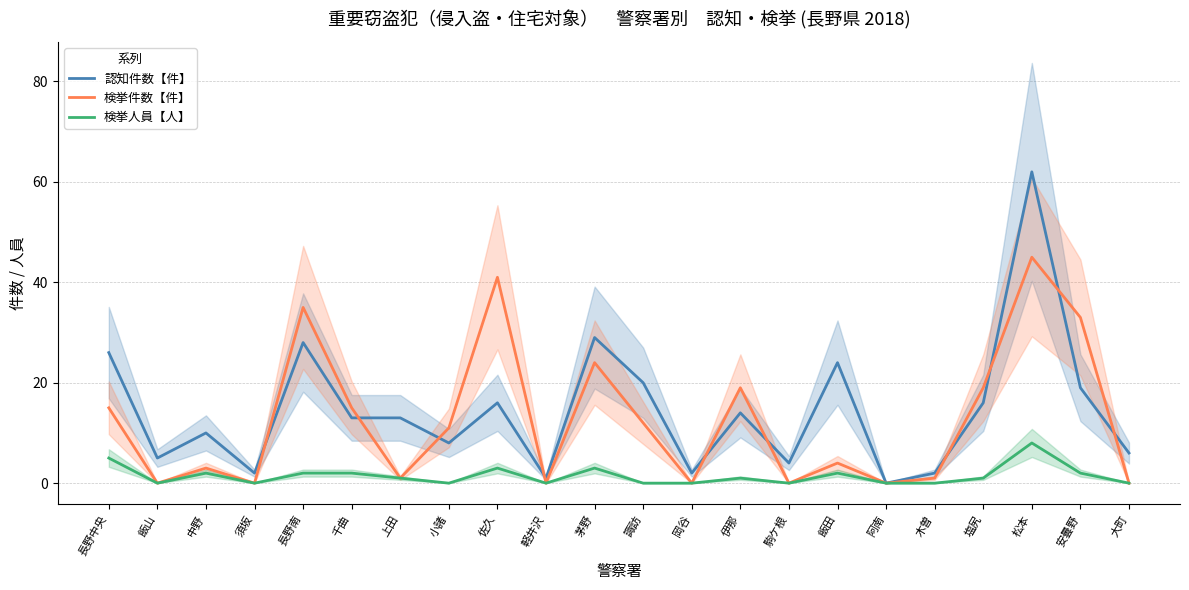

What are all the series names shown in the legend?

認知件数【件】, 検挙件数【件】, 検挙人員【人】